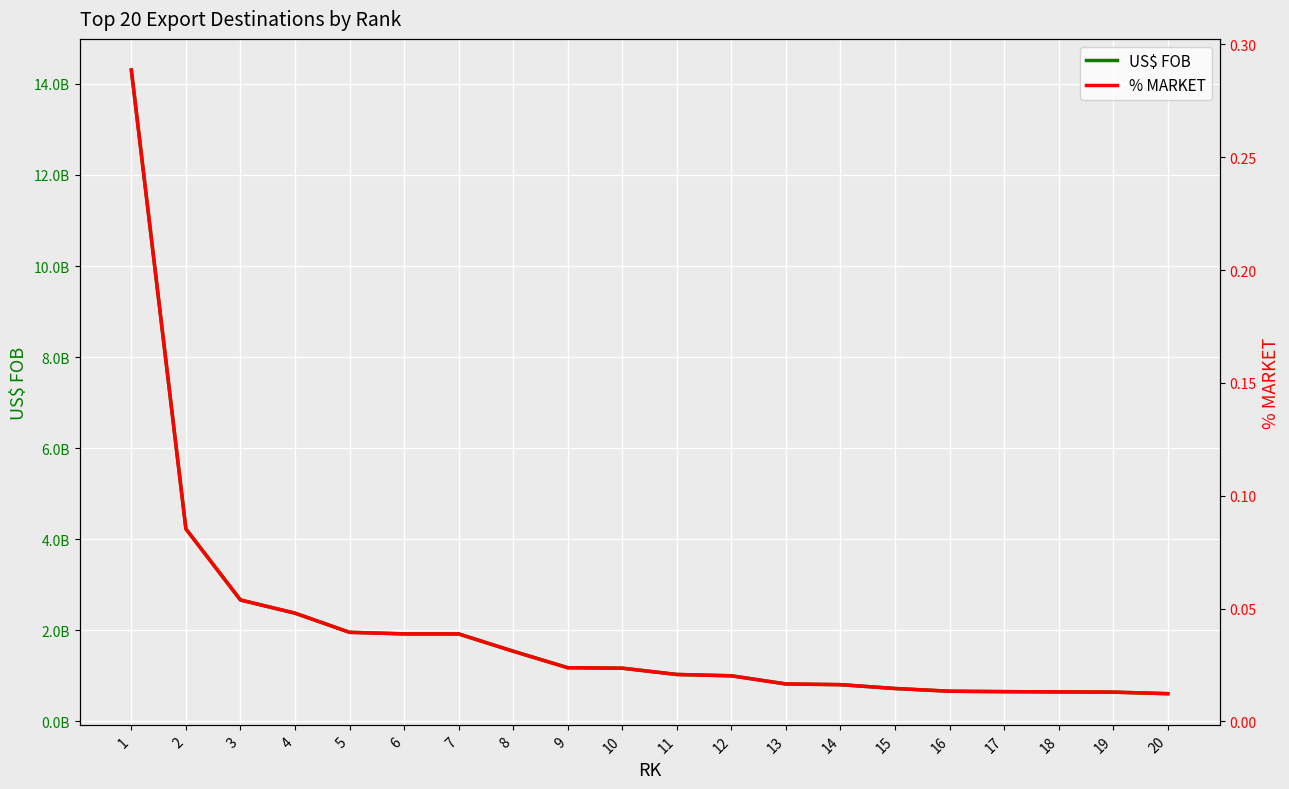

What is the average value of the US$ FOB series?

2044018982.7